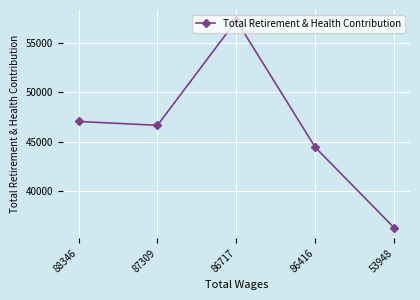

What is the approximate value at 53948, to the nearest 50?

36300